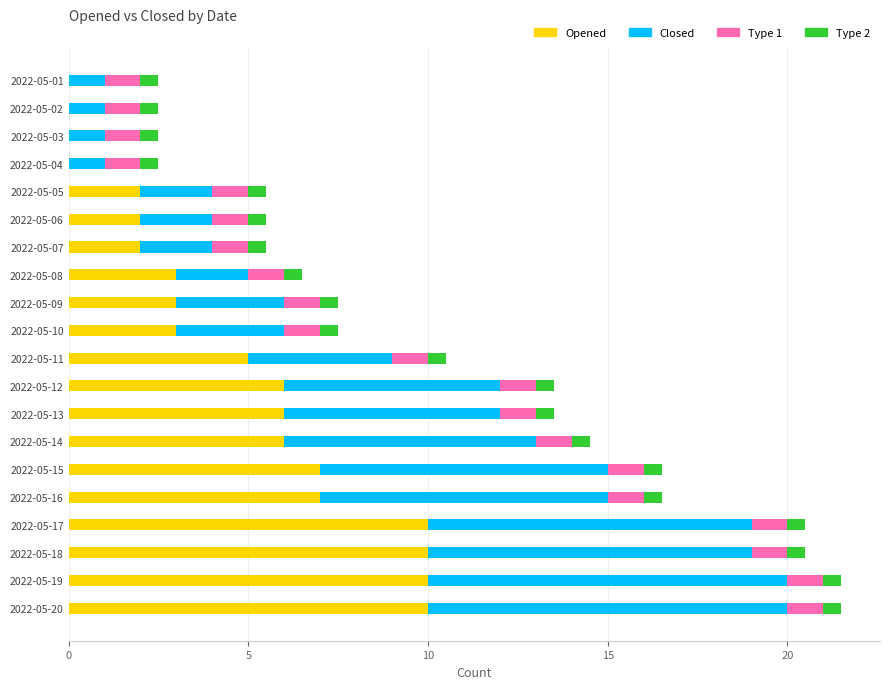

What is the total value across all series at 2022-05-11?

10.5